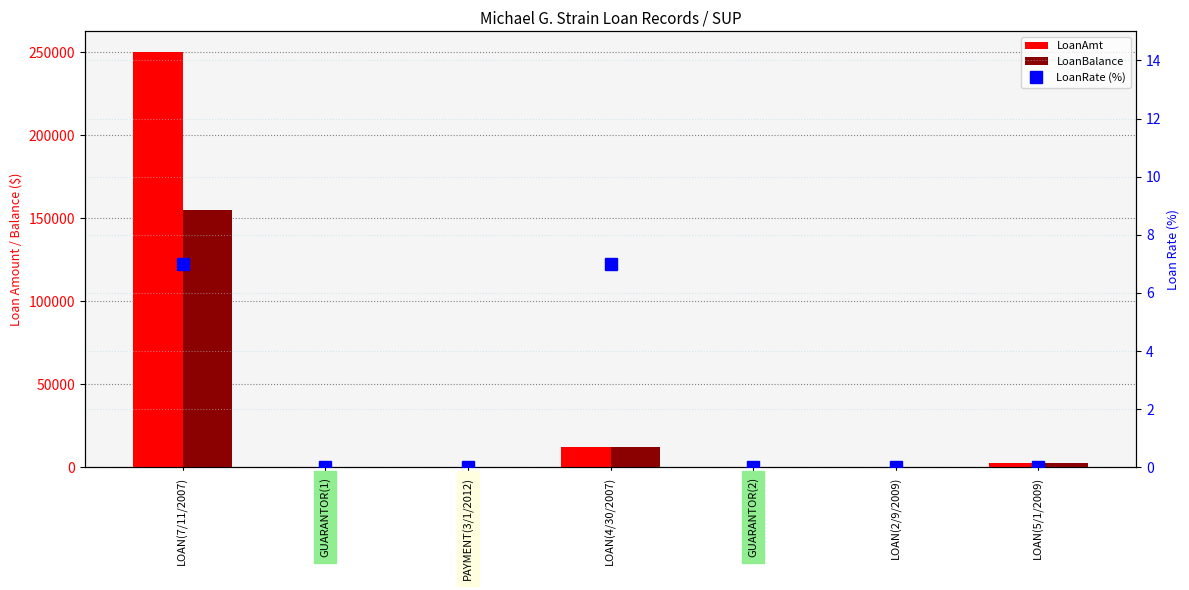

Which label corresponds to the largest value in the chart?

LOAN(7/11/2007)